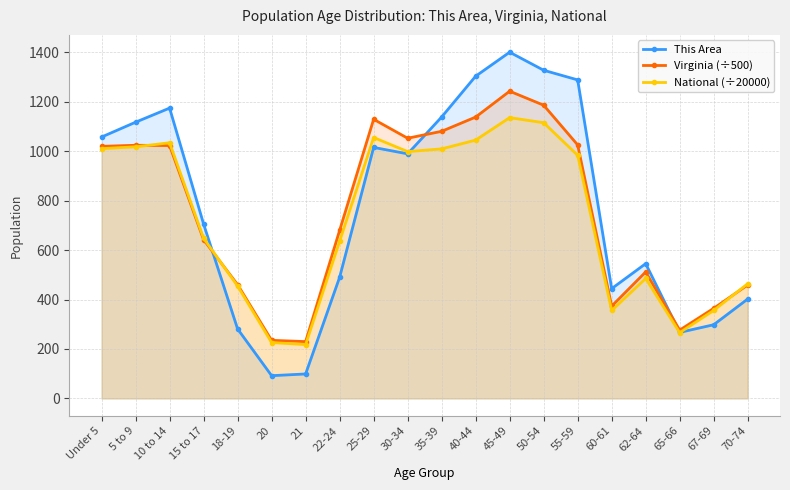

How many values in the This Area series exceed 989?

9